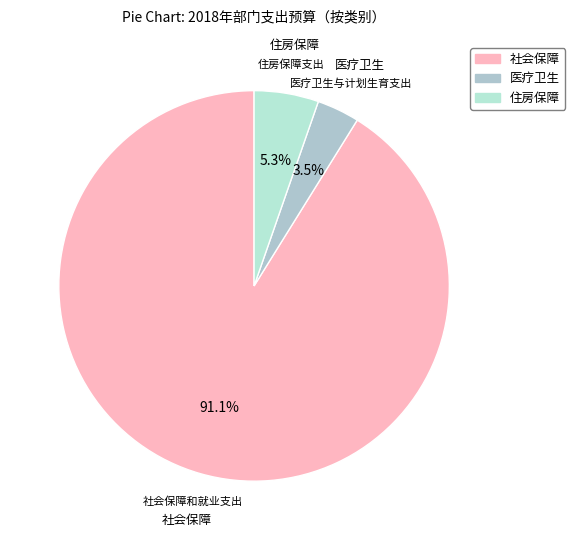

Rank the categories by value from highest to lowest.

社会保障和就业支出, 住房保障支出, 医疗卫生与计划生育支出